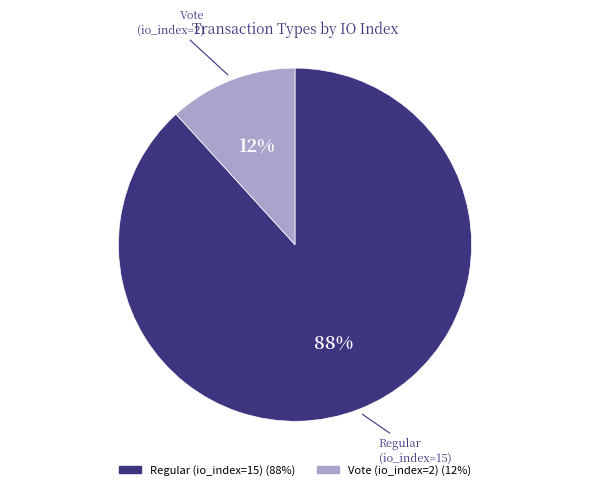

What is the largest slice in the pie chart?

Regular (io_index=15)